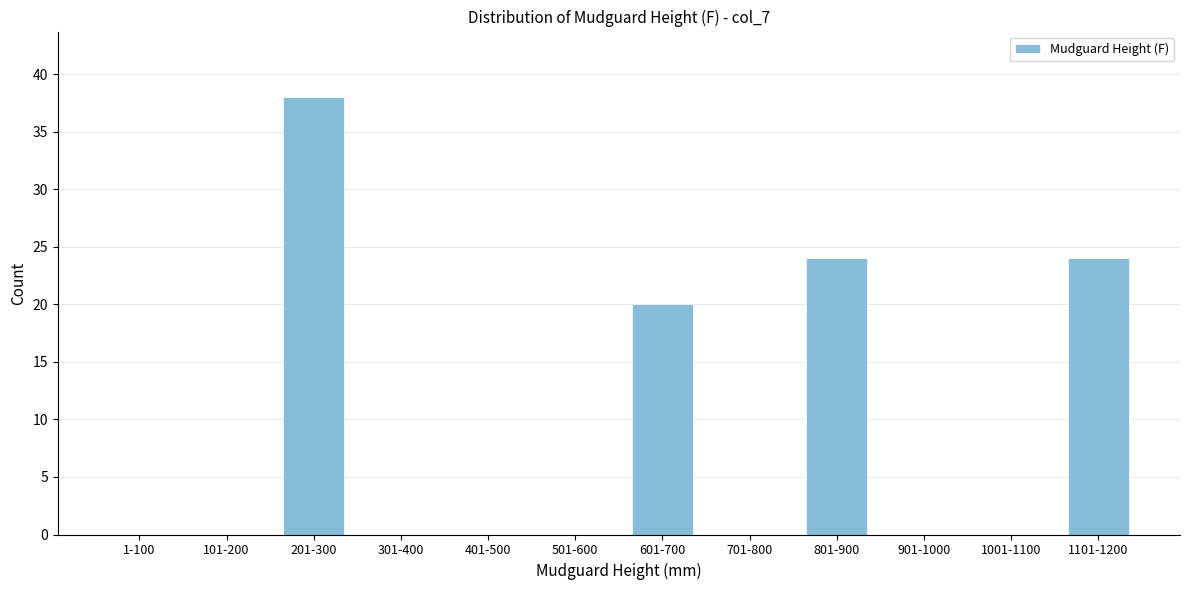

Reading right to left, extract all data points from this chart.

1101-1200=24	1001-1100=0	901-1000=0	801-900=24	701-800=0	601-700=20	501-600=0	401-500=0	301-400=0	201-300=38	101-200=0	1-100=0